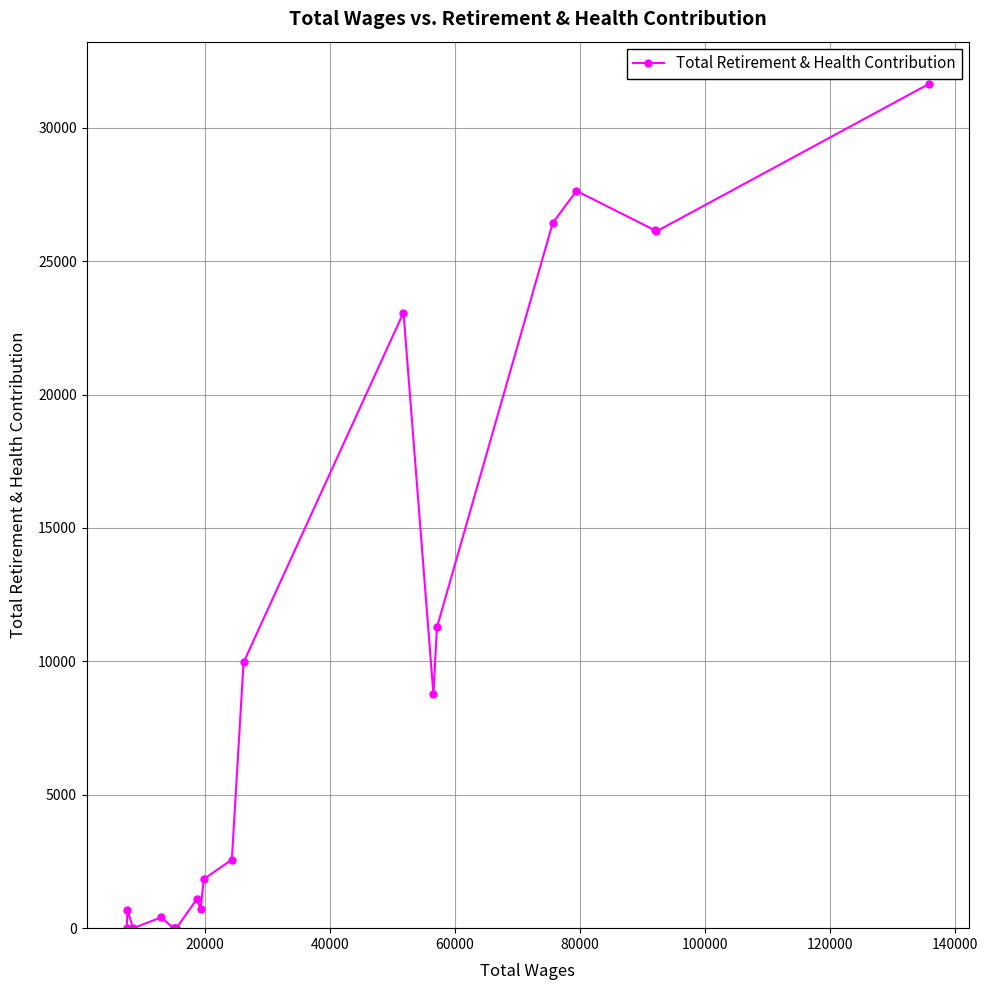

What is the difference between the second highest and second lowest values?

27633